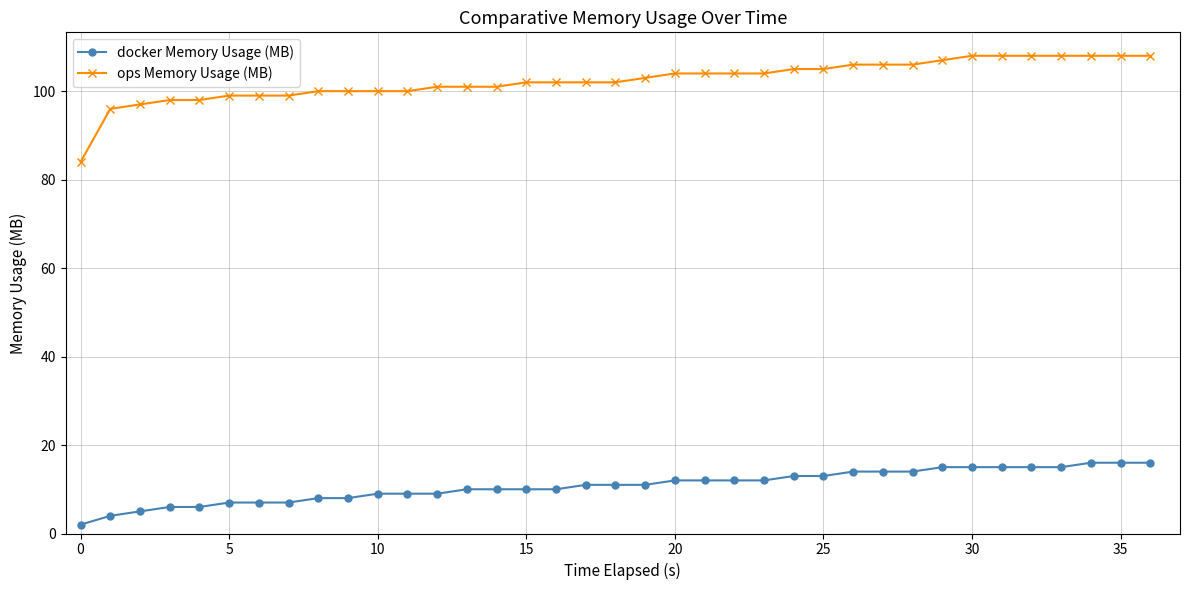

What is the difference between the maximum and second lowest values in the ops Memory Usage (MB) series?

12